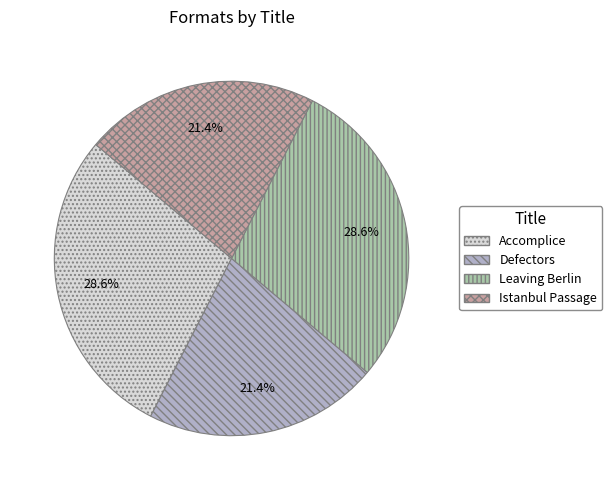

How many segments does this pie chart have?

4